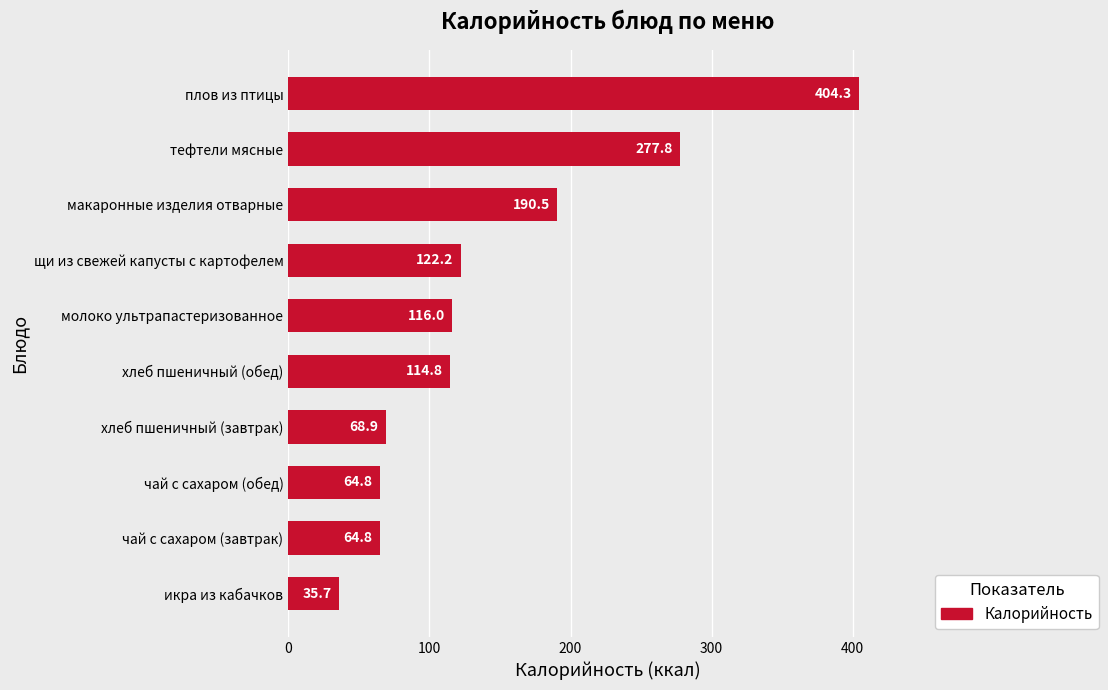

At which label is the value closest to 220?

макаронные изделия отварные